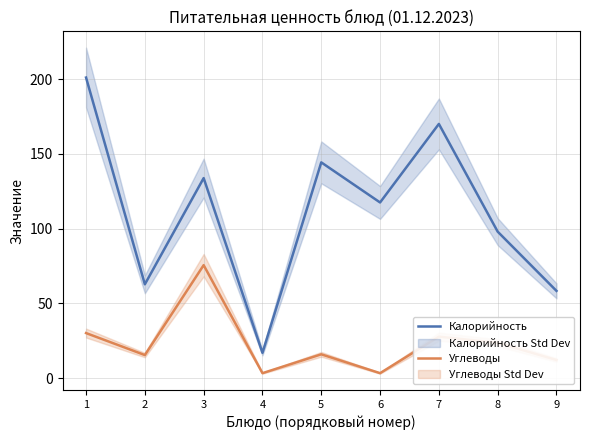

What are all the series names shown in the legend?

Калорийность, Углеводы